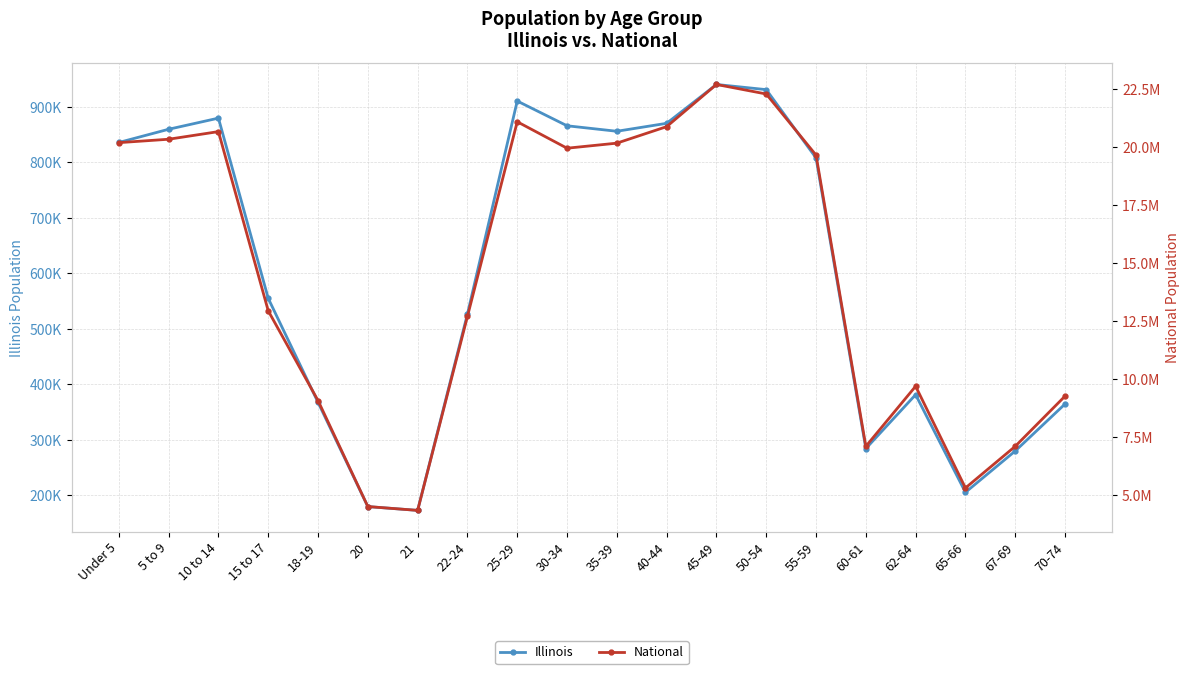

At which category is the sum across all series the highest?

45-49